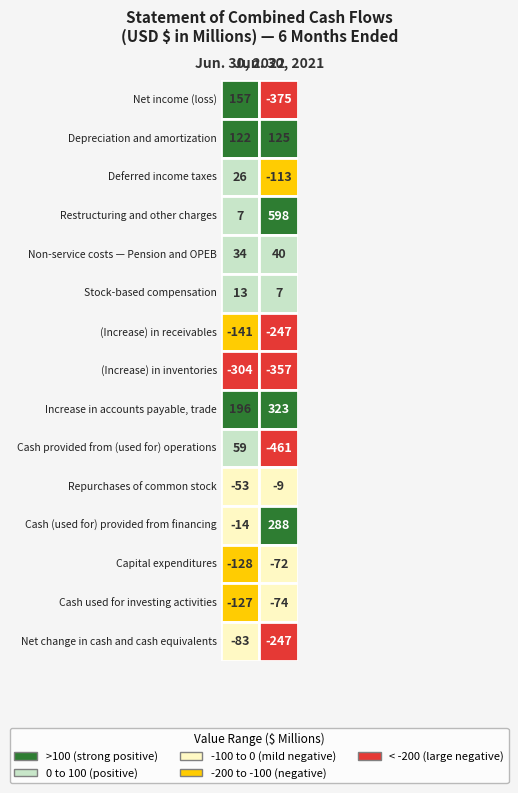

The value of Repurchases of common stock at 1 is -9. True or false?

True